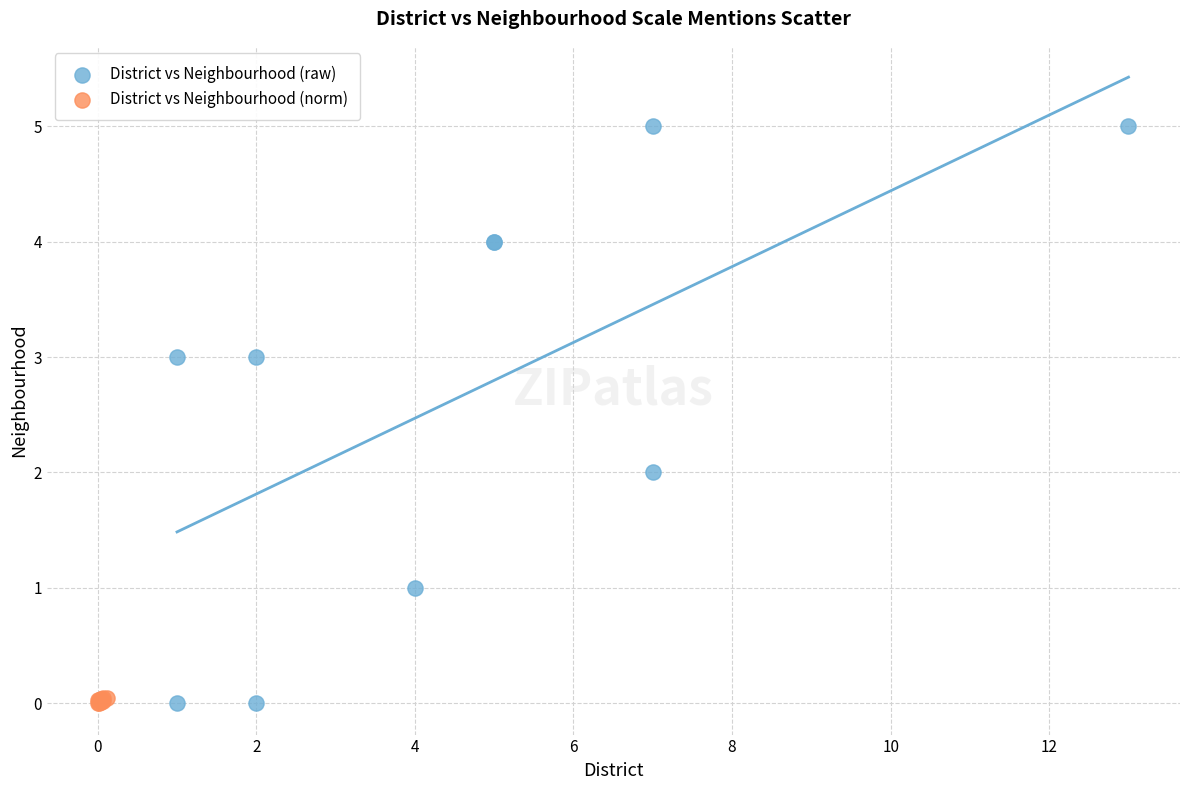

Which series has the largest Y range (max minus min)?

District vs Neighbourhood (raw)